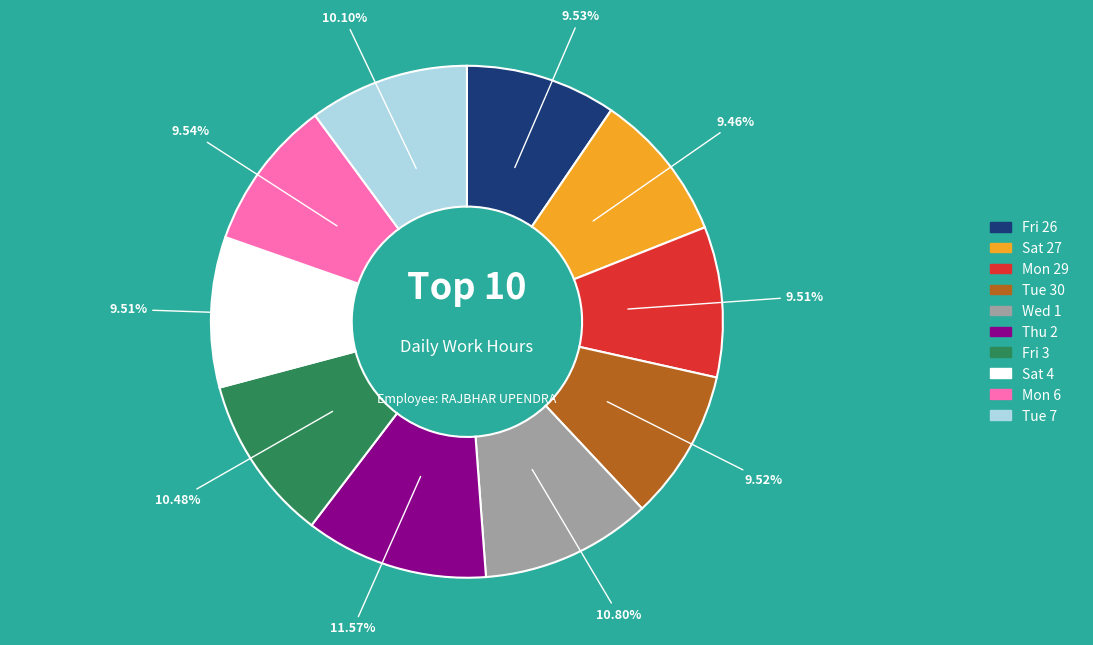

To the nearest percent, what percentage of the pie is Mon 6?

10%